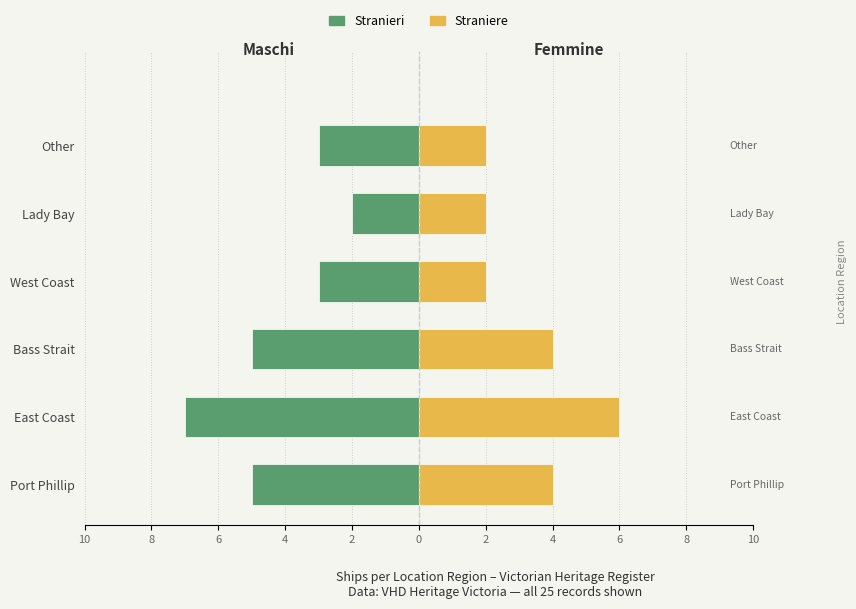

How many groups of bars are there?

6